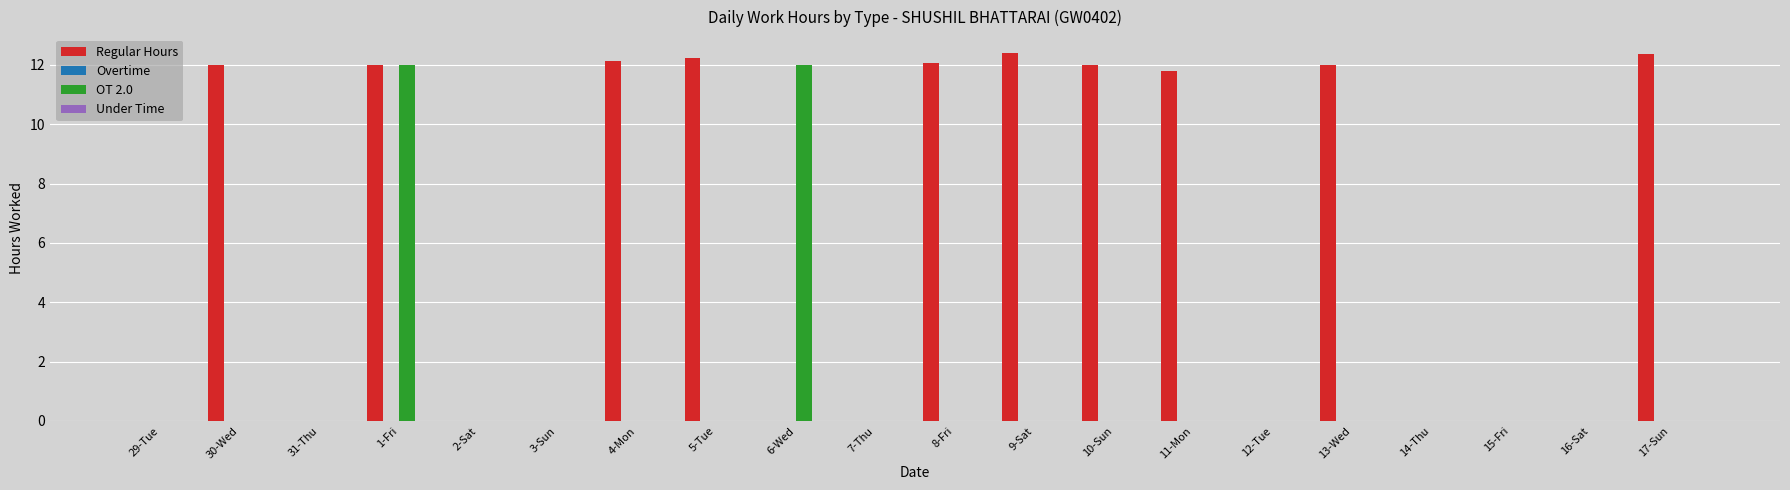

Which series has the largest total across all categories?

Regular Hours